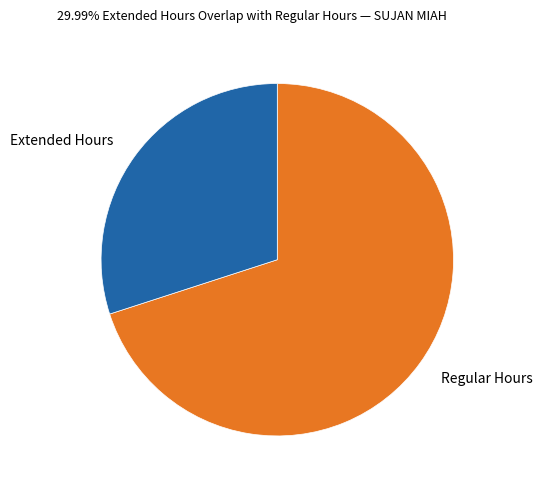

Is there any slice that represents more than half of the pie?

Yes